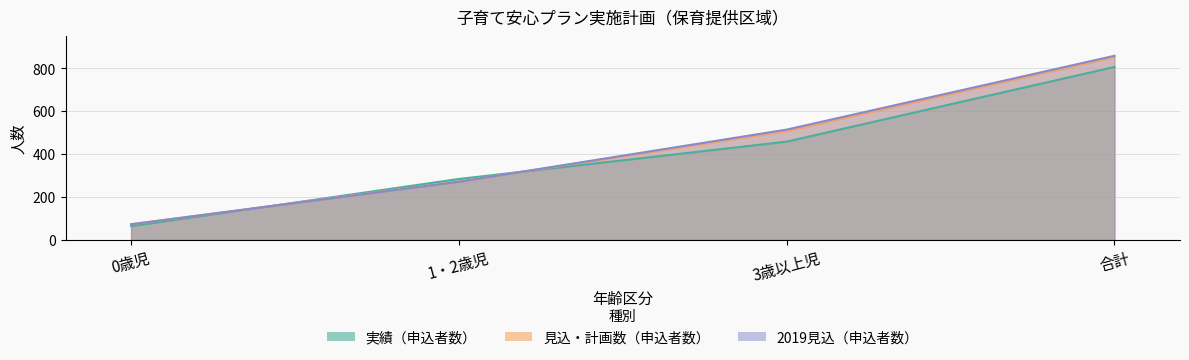

What is the spread (max minus min) of values at 1・2歳児?

13